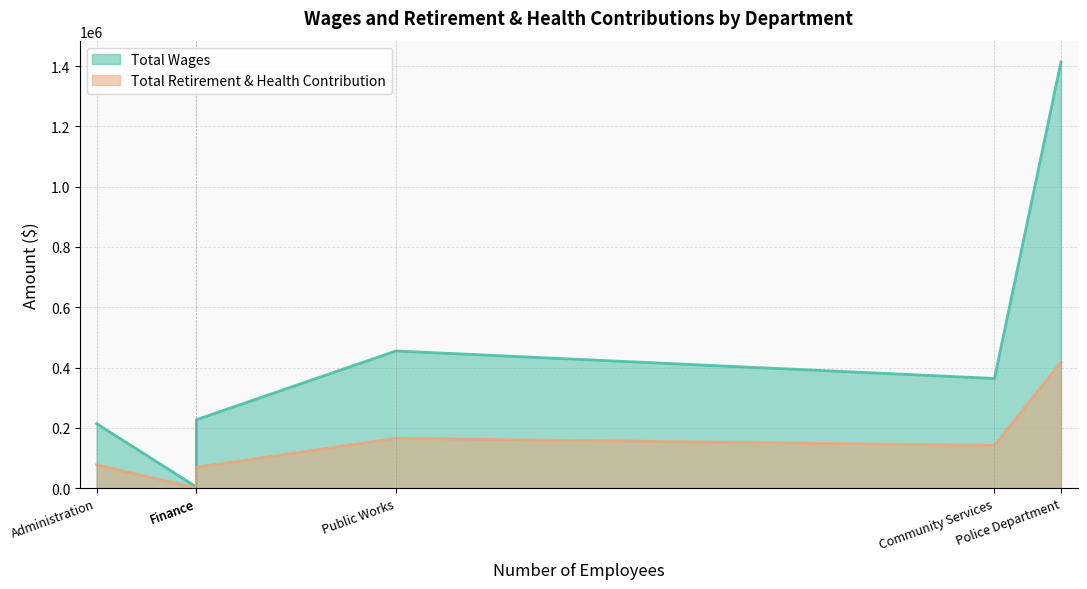

Rank the series at Finance from lowest to highest value.

Total Retirement & Health Contribution, Total Wages